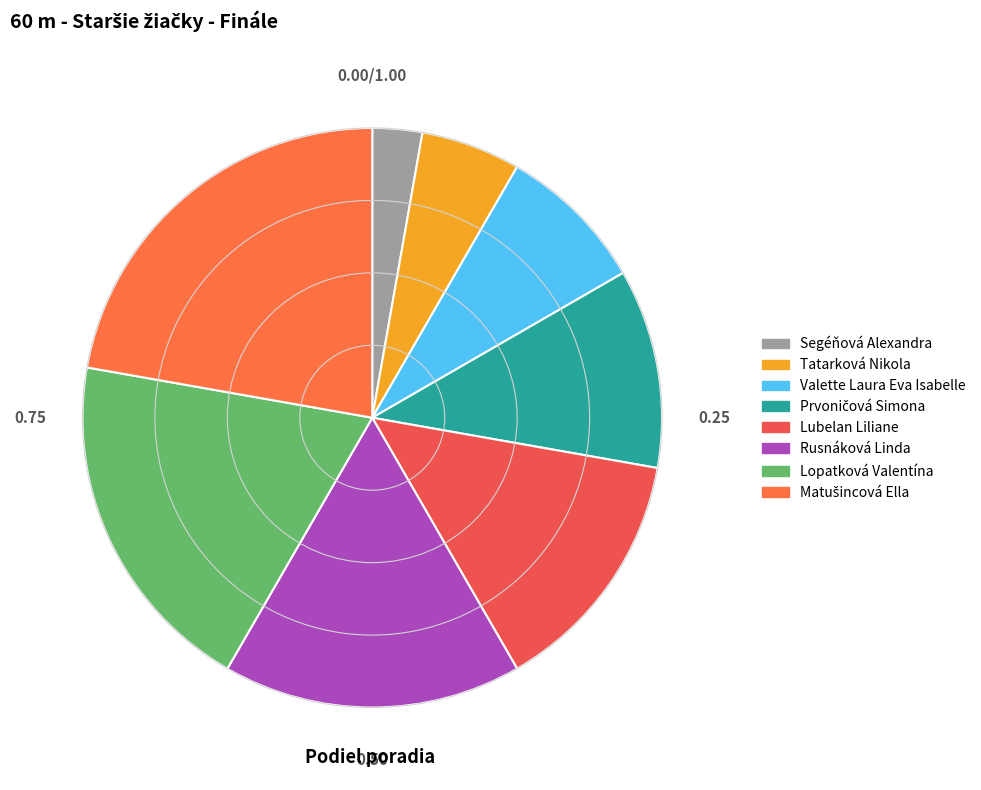

How many segments does this pie chart have?

8